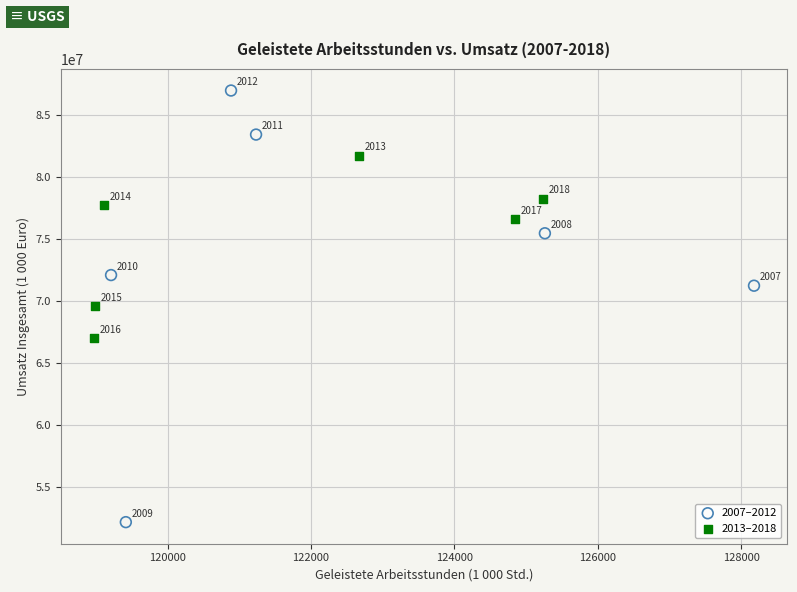

Which series has the largest Y range (max minus min)?

2007–2012